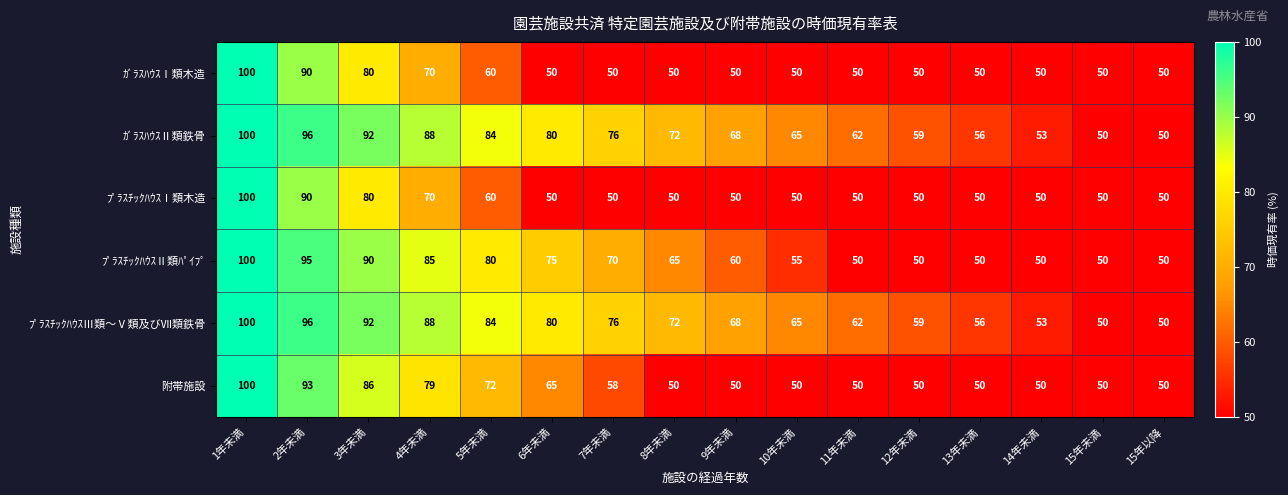

The ﾌﾟﾗｽﾁｯｸﾊｳｽⅠ類木造 series shows 70 at 13年未満. True or false?

False